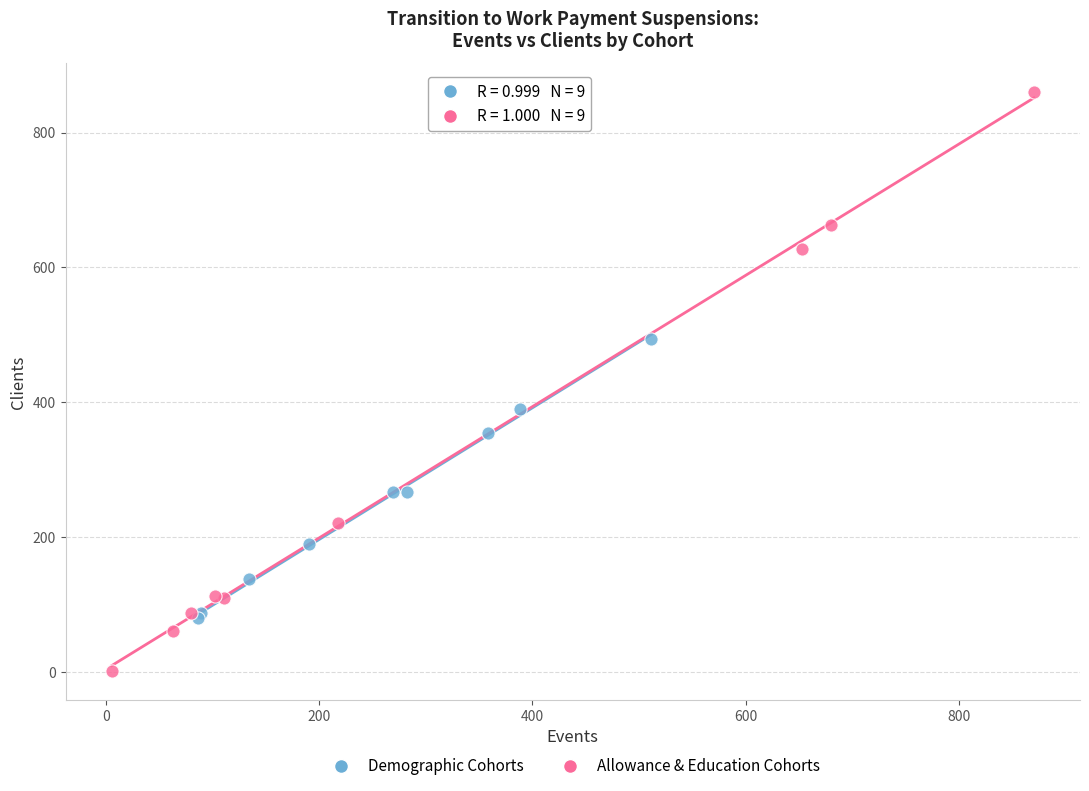

Which series contains the lowest Y value?

Allowance & Education Cohorts